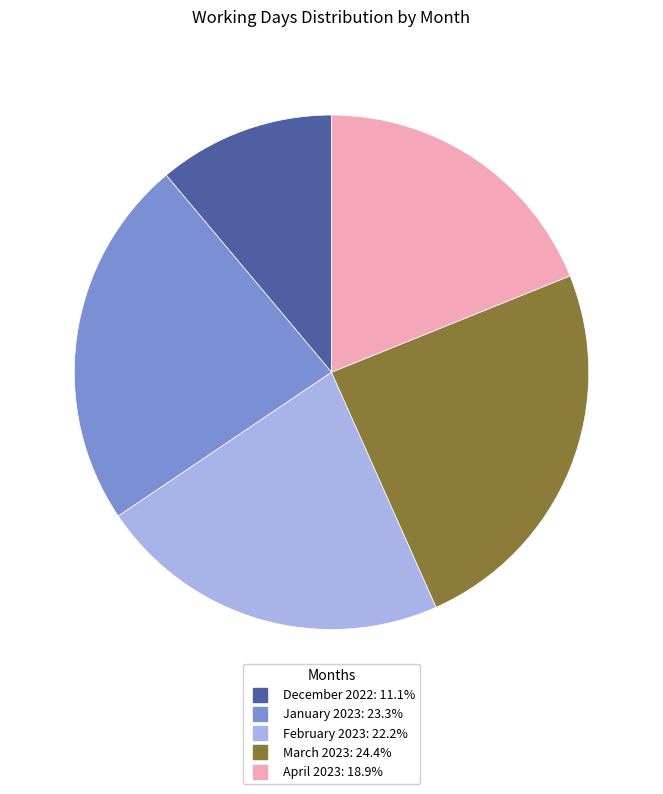

Is there a majority slice in this chart?

No